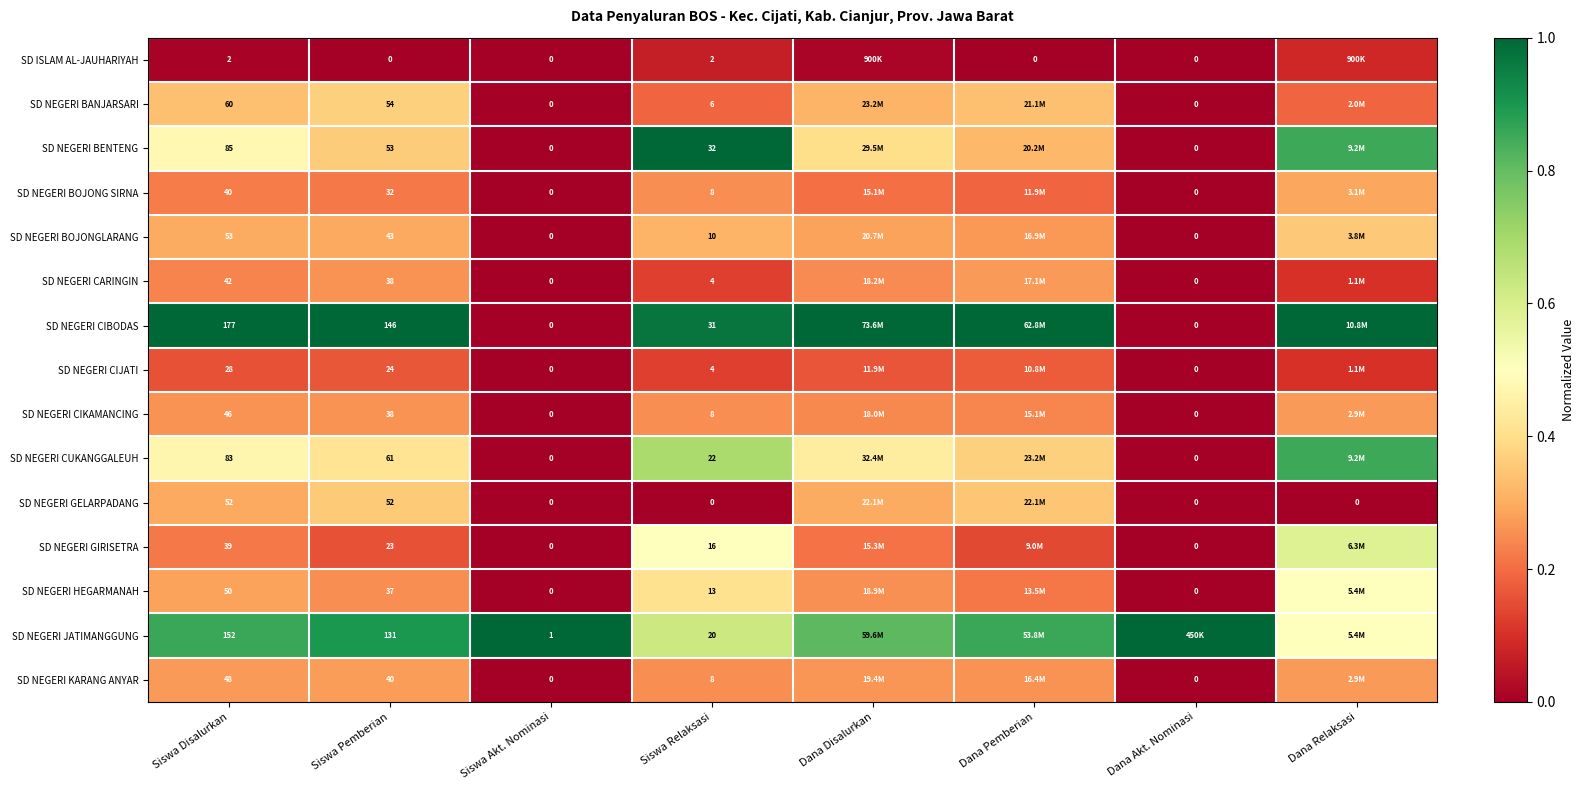

Is it true that SD NEGERI KARANG ANYAR equals 0.3 at Siswa Pemberian?

True